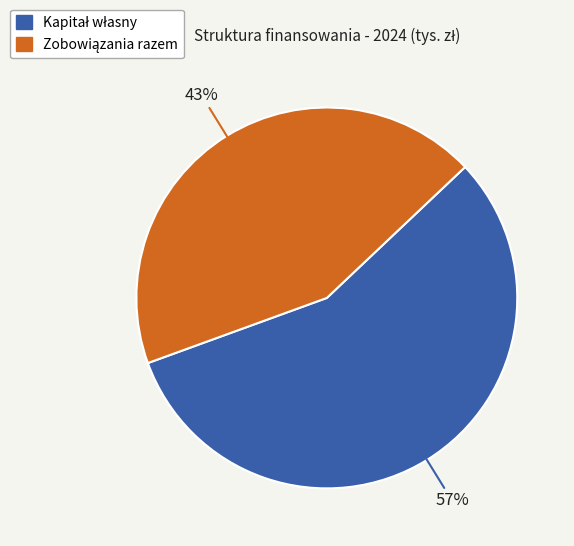

Does any single category account for the majority?

Yes